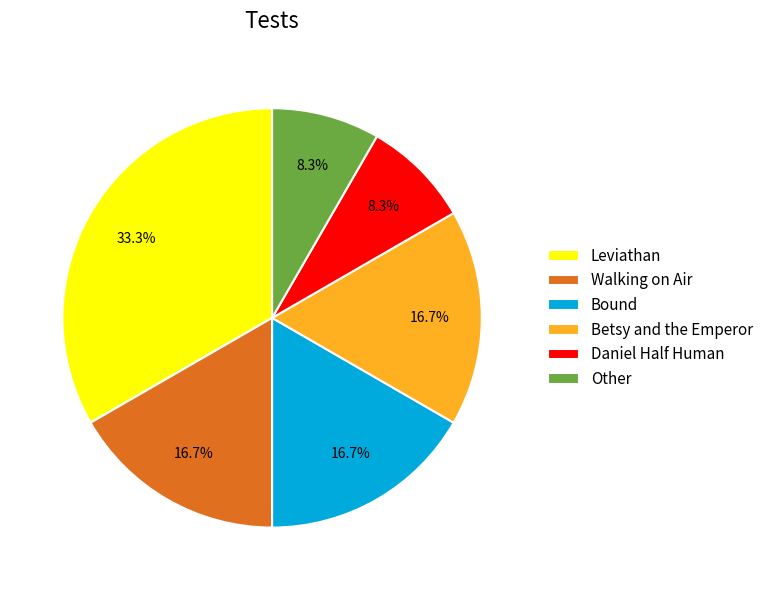

Which slice is the largest?

Leviathan